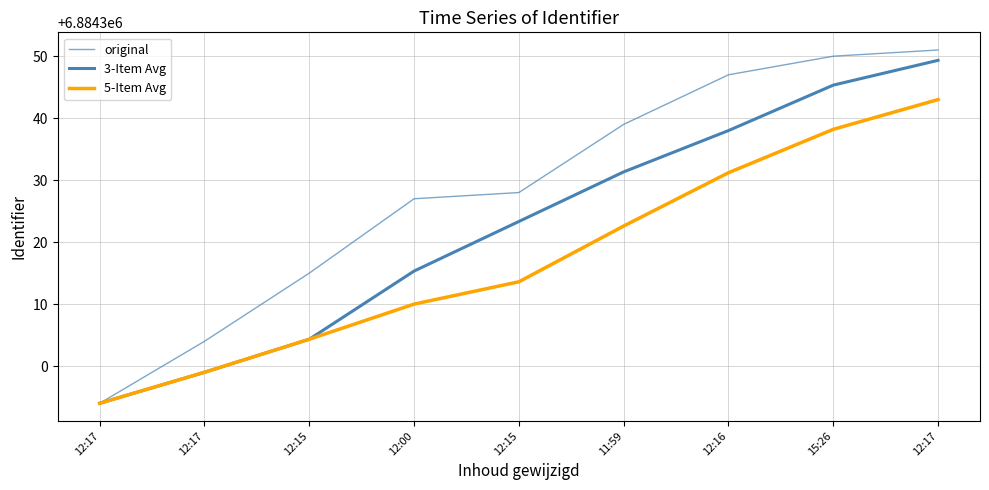

List the series in order of their overall mean, lowest first.

5-Item Avg, 3-Item Avg, original